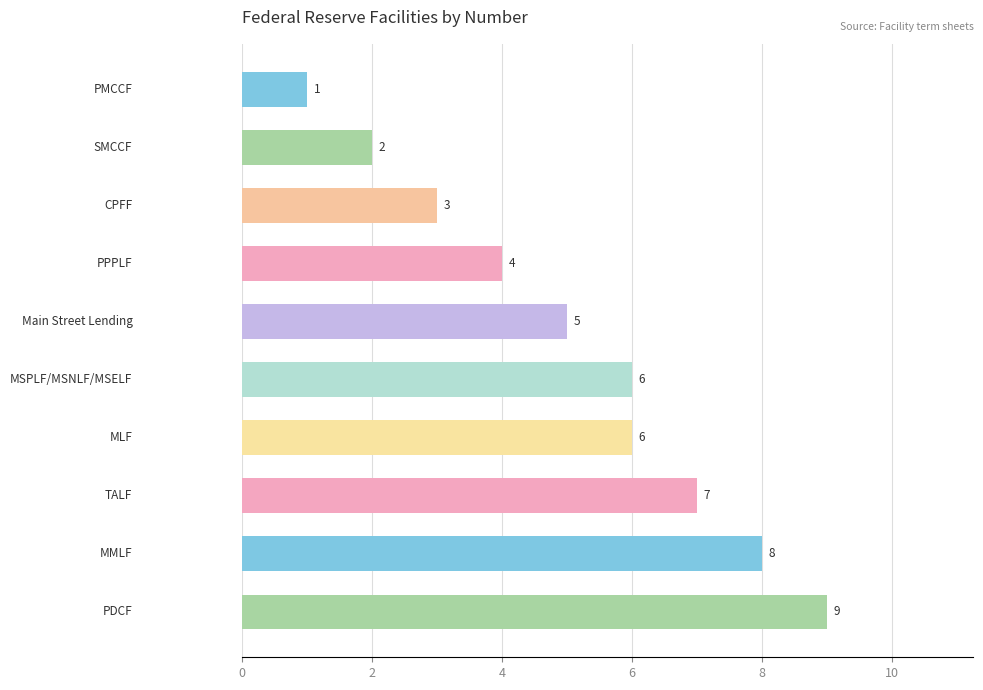

How many values are between 3 and 7?

6